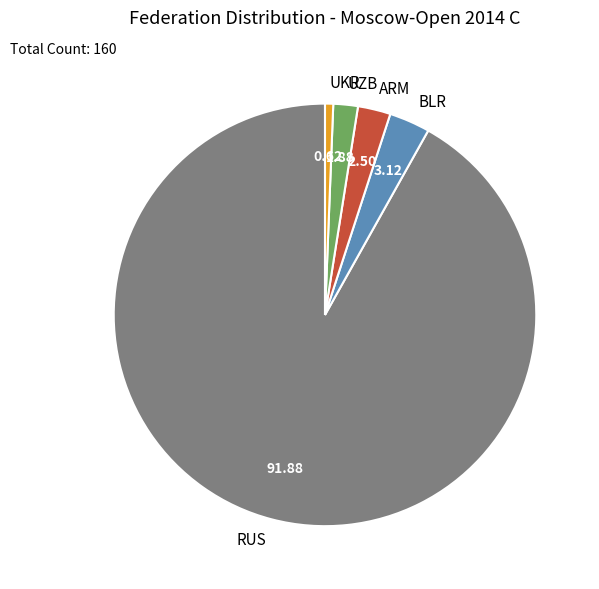

Count the number of slices in the pie.

5